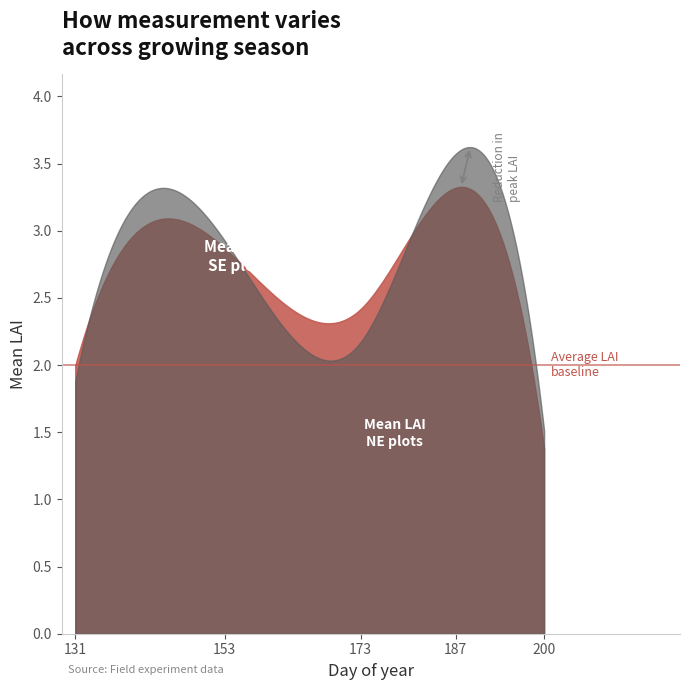

What is the difference between the Mean LAI NE values at 173 and 187?

1.4